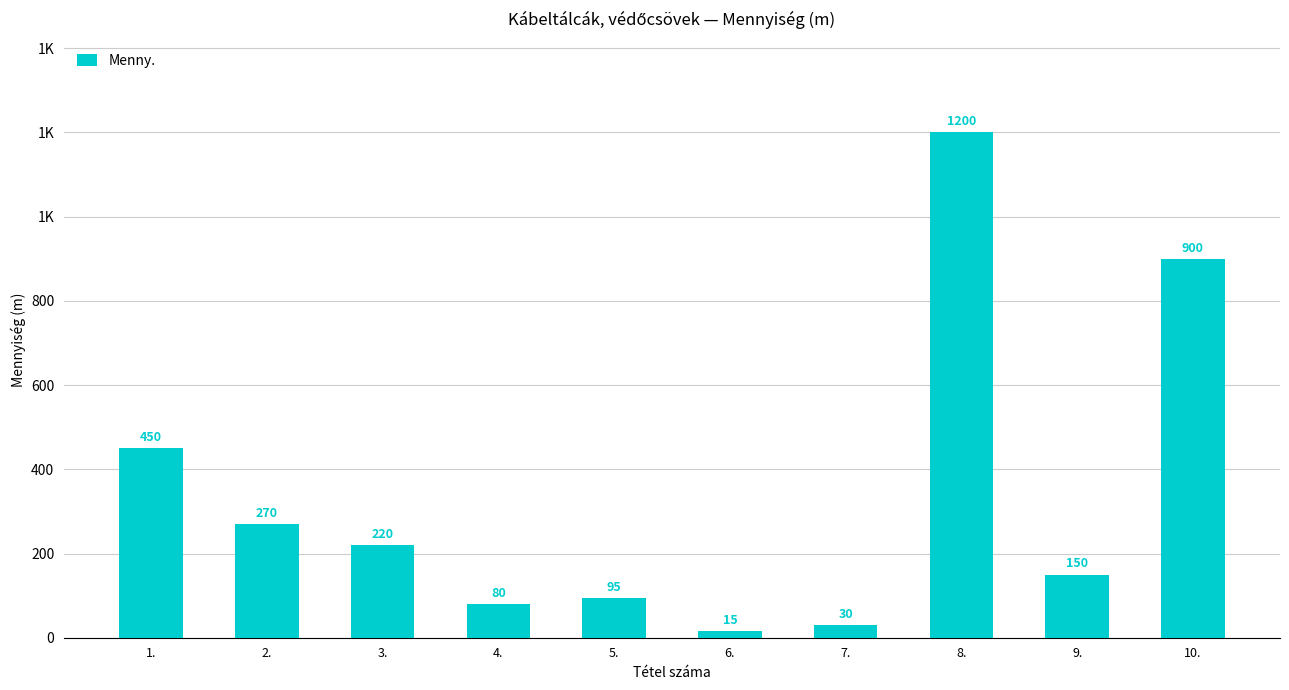

Does the chart contain stacked bars?

No